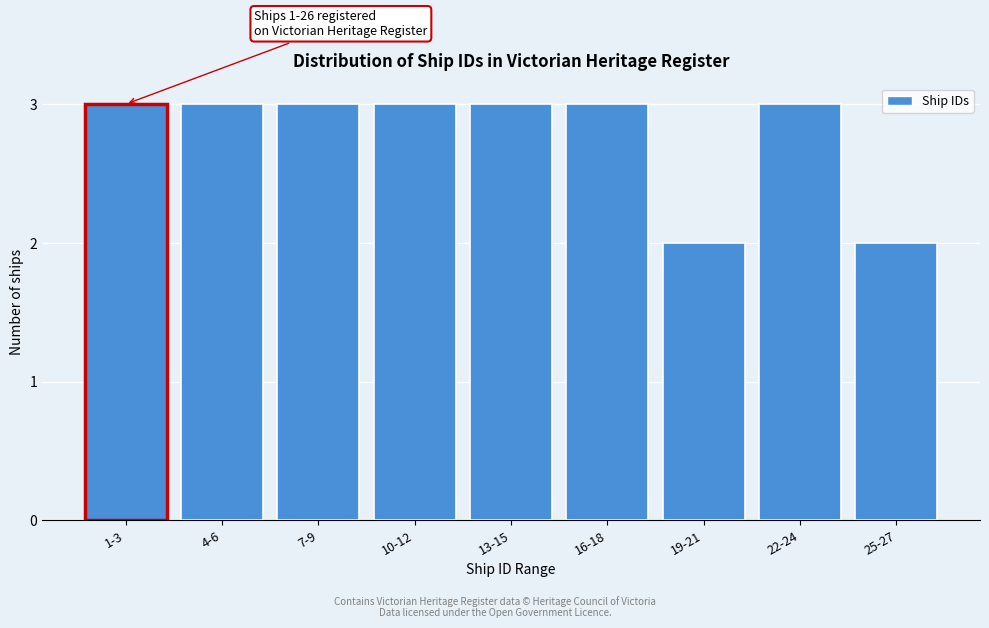

Reading right to left, extract all data points from this chart.

25-27=2	22-24=3	19-21=2	16-18=3	13-15=3	10-12=3	7-9=3	4-6=3	1-3=3